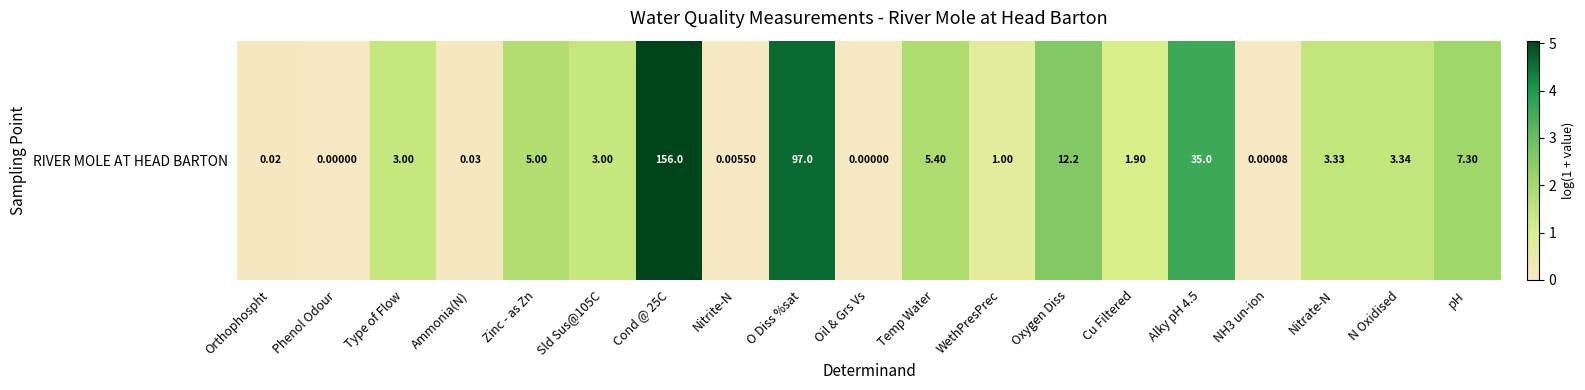

Where is the data nearest to the value 2?

pH